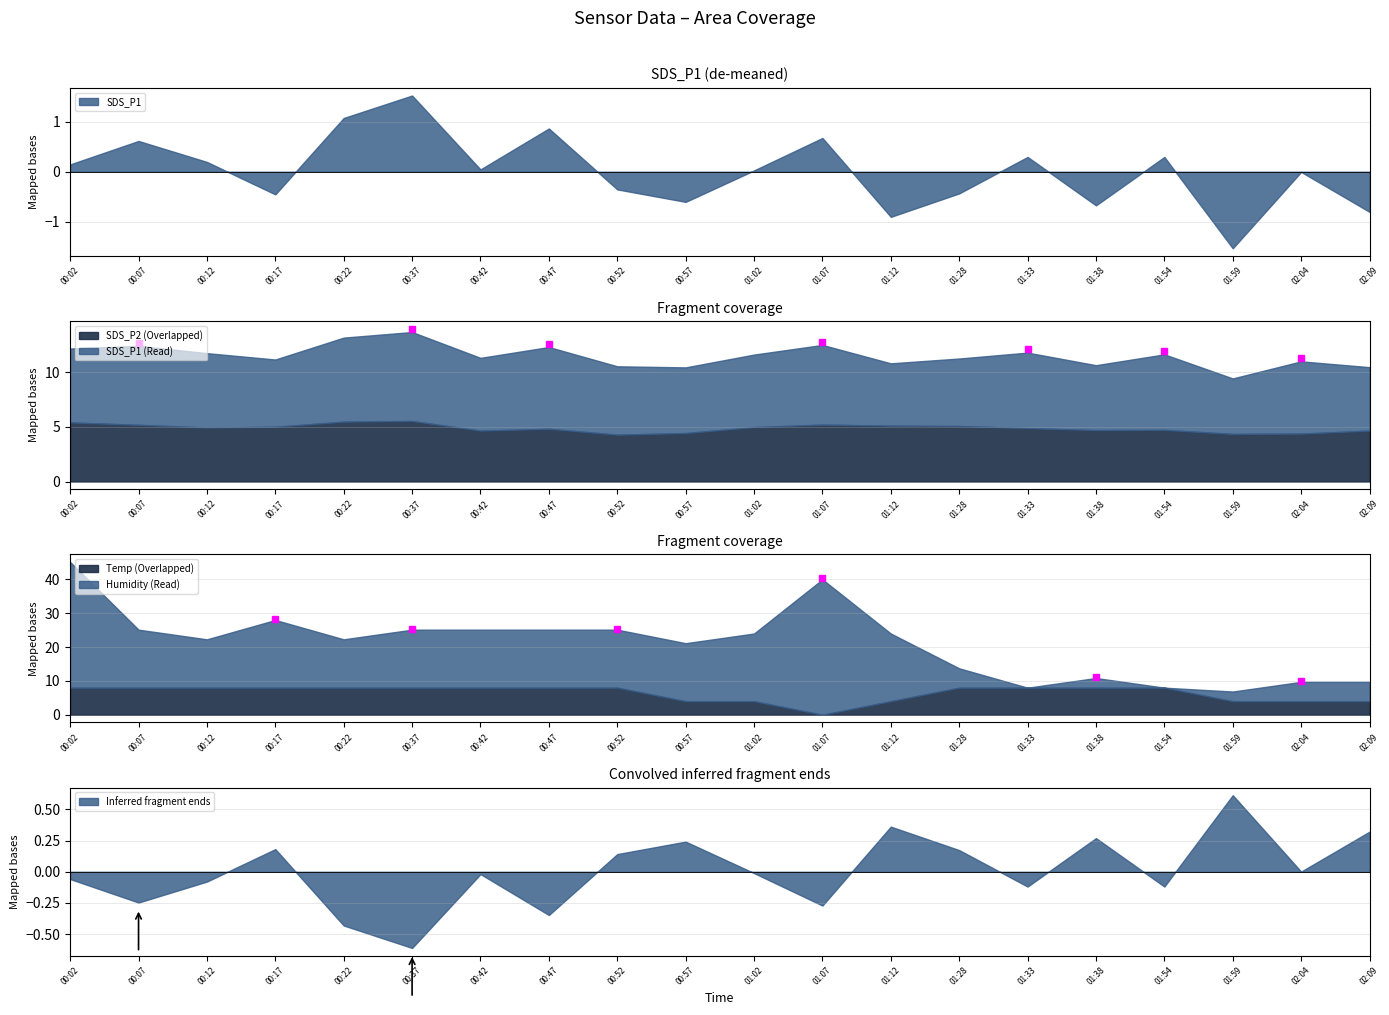

Between 01:28 and 00:37, which is larger?

00:37